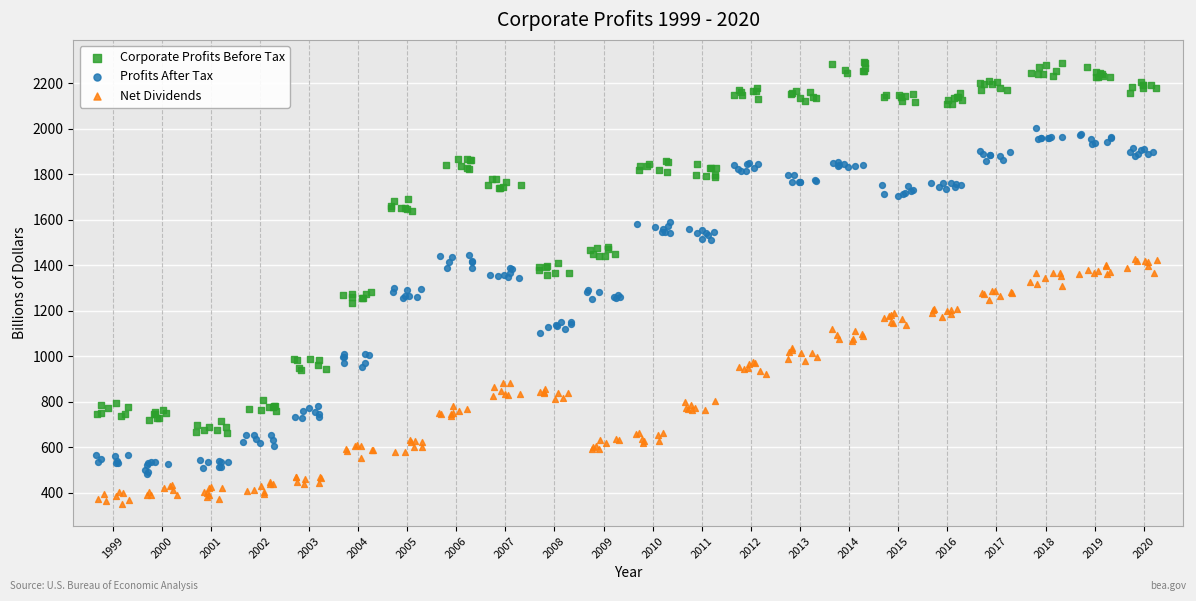

Which series contains the lowest Y value?

Net Dividends